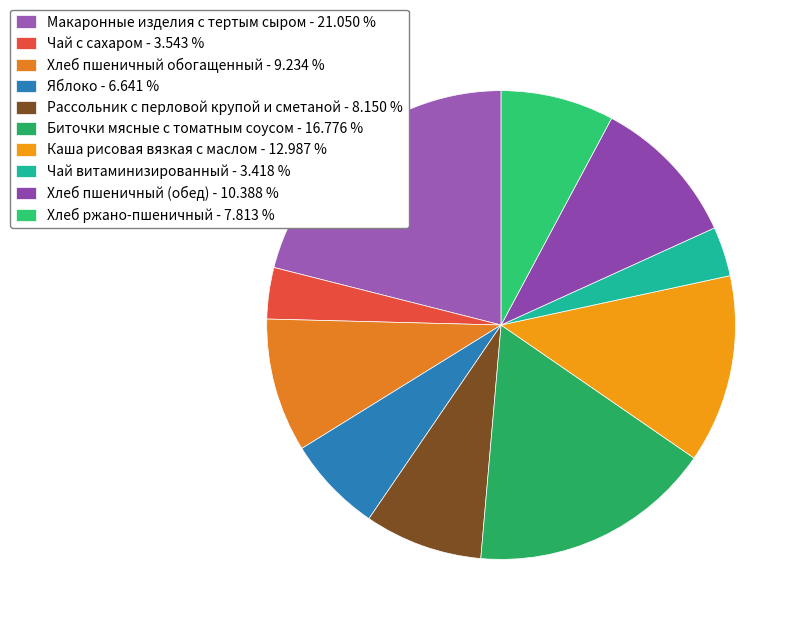

What percentage is the Чай витаминизированный slice, to the nearest percent?

3%